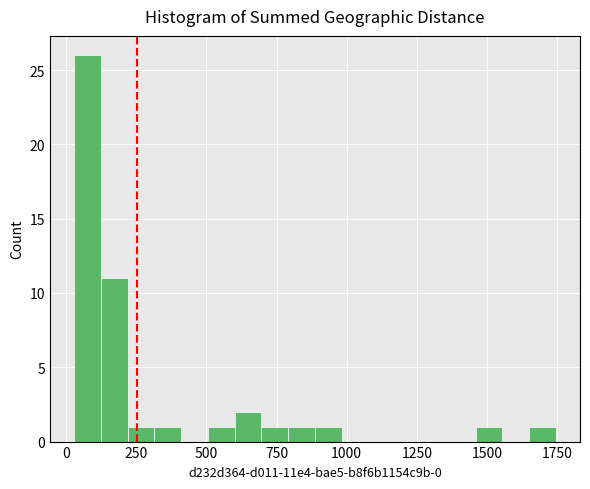

Around what value on the x-axis is the tallest bar? Give the approximate position of its centre, as read against the axis.

100